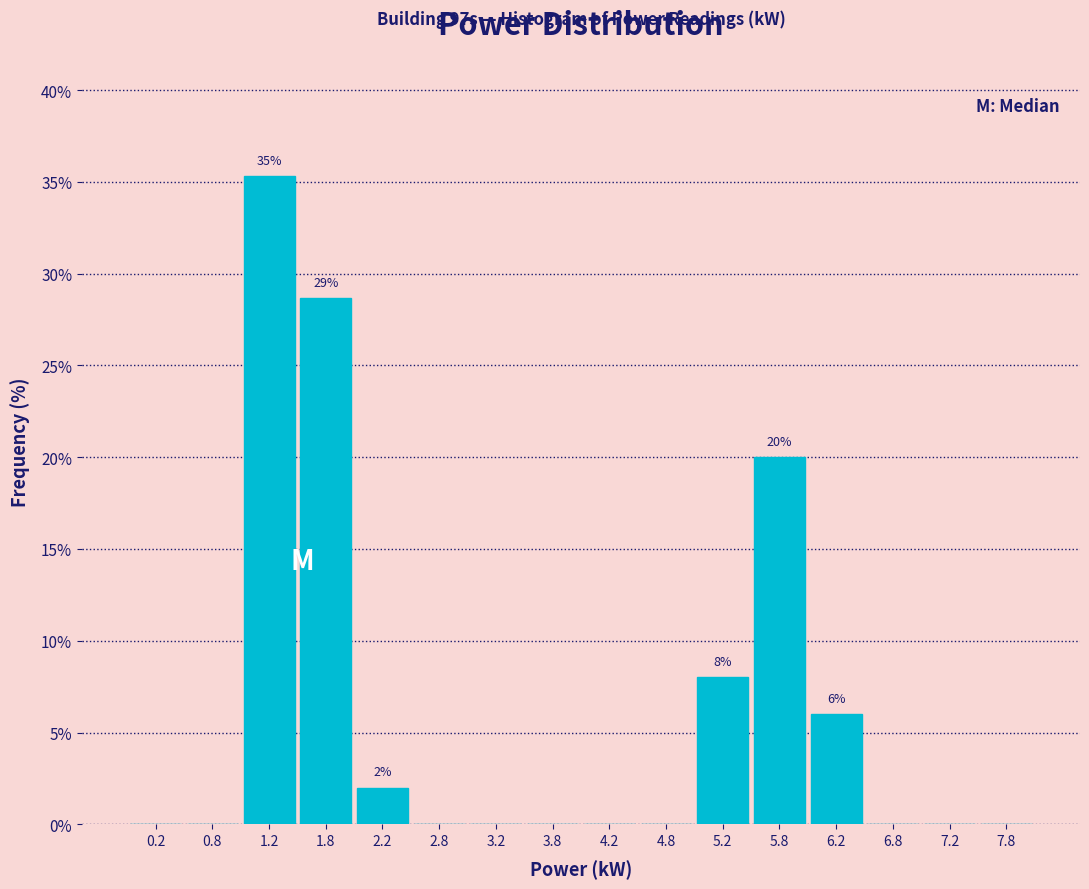

Over which range of the x-axis is the bar tallest?

1.0 to 1.5